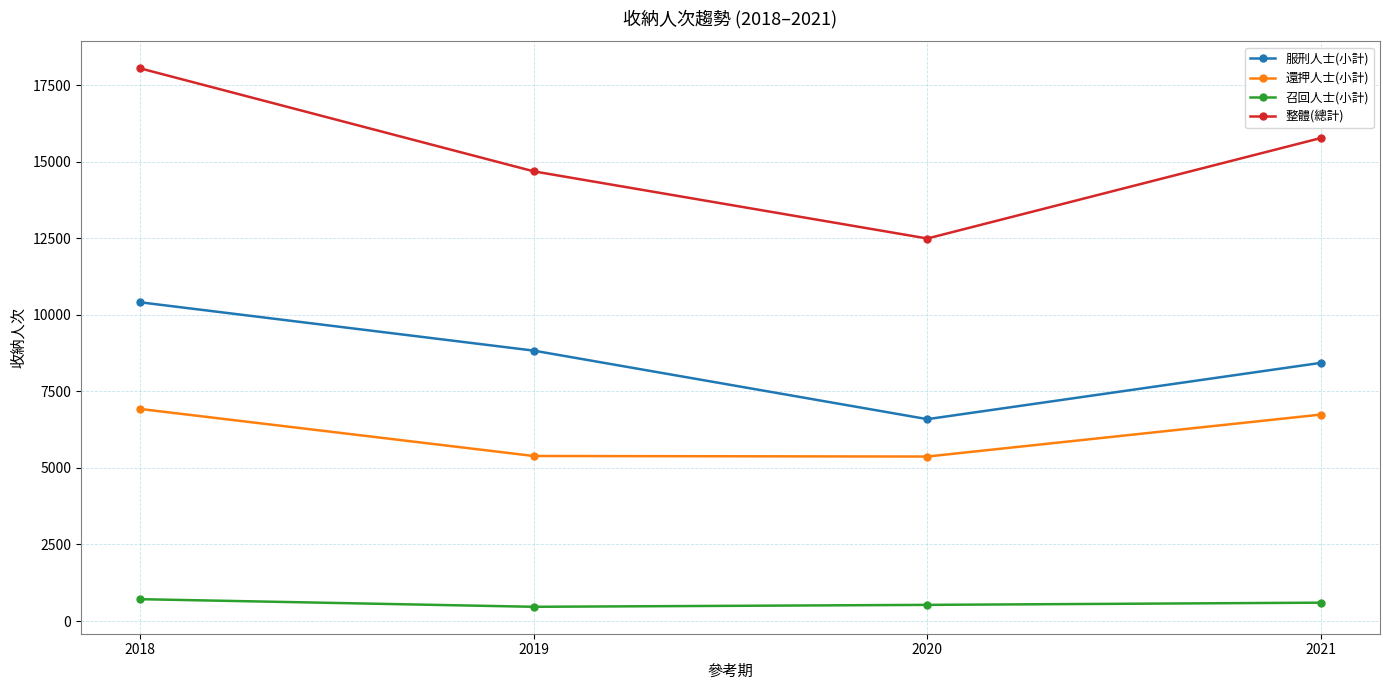

At which category does 整體(總計) reach its first local valley?

2020